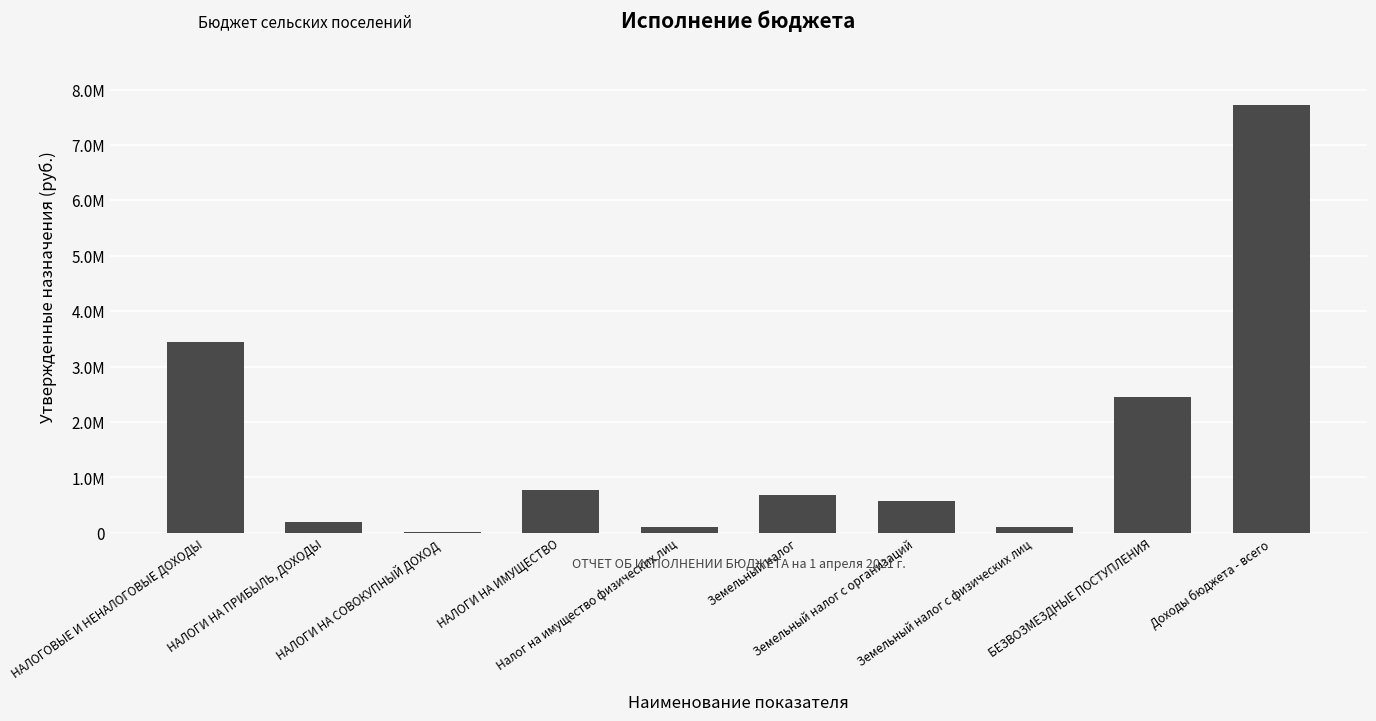

True or false: the data shows 20000.0 at НАЛОГИ НА СОВОКУПНЫЙ ДОХОД.

True